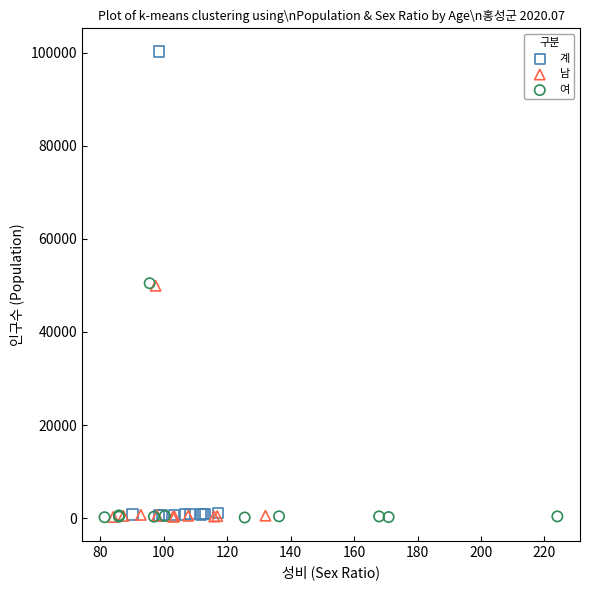

Which series reaches the maximum Y coordinate?

계